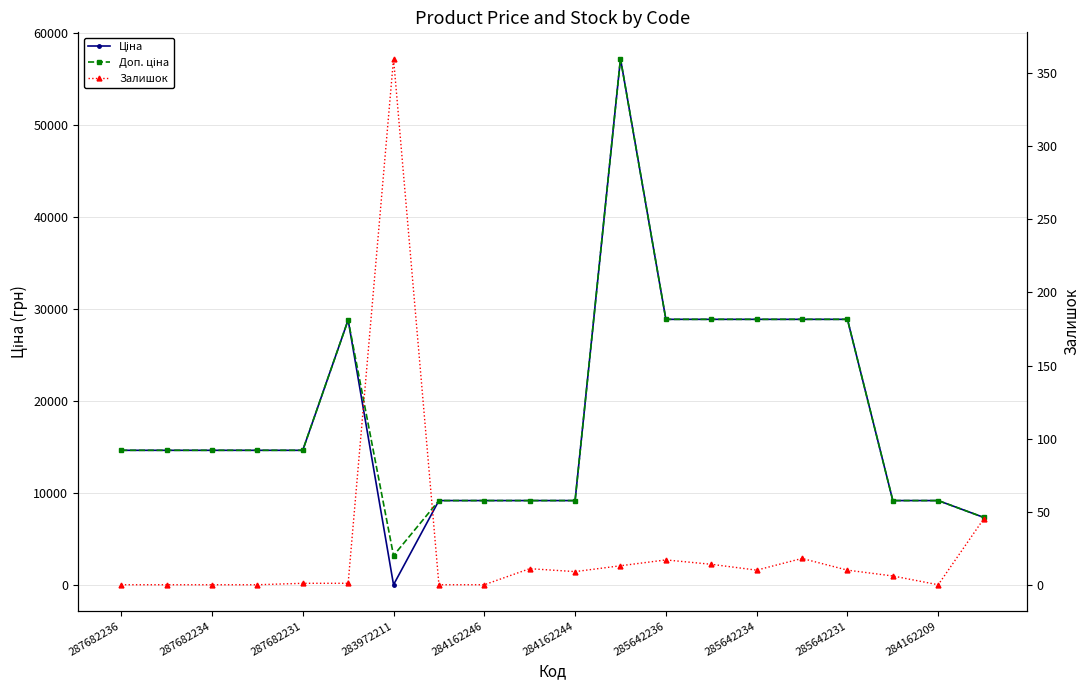

What is the total value across all series at 284162209?

18381.3